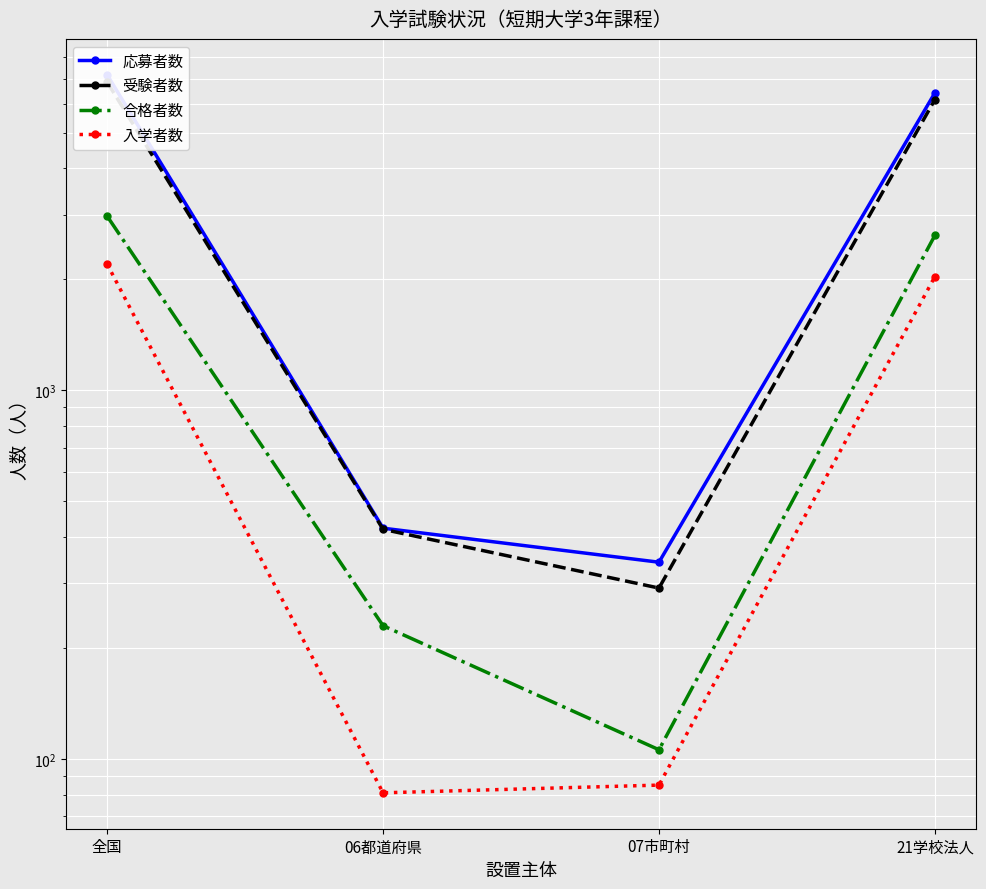

True or false: 受験者数 has a value of 196 at 07市町村.

False